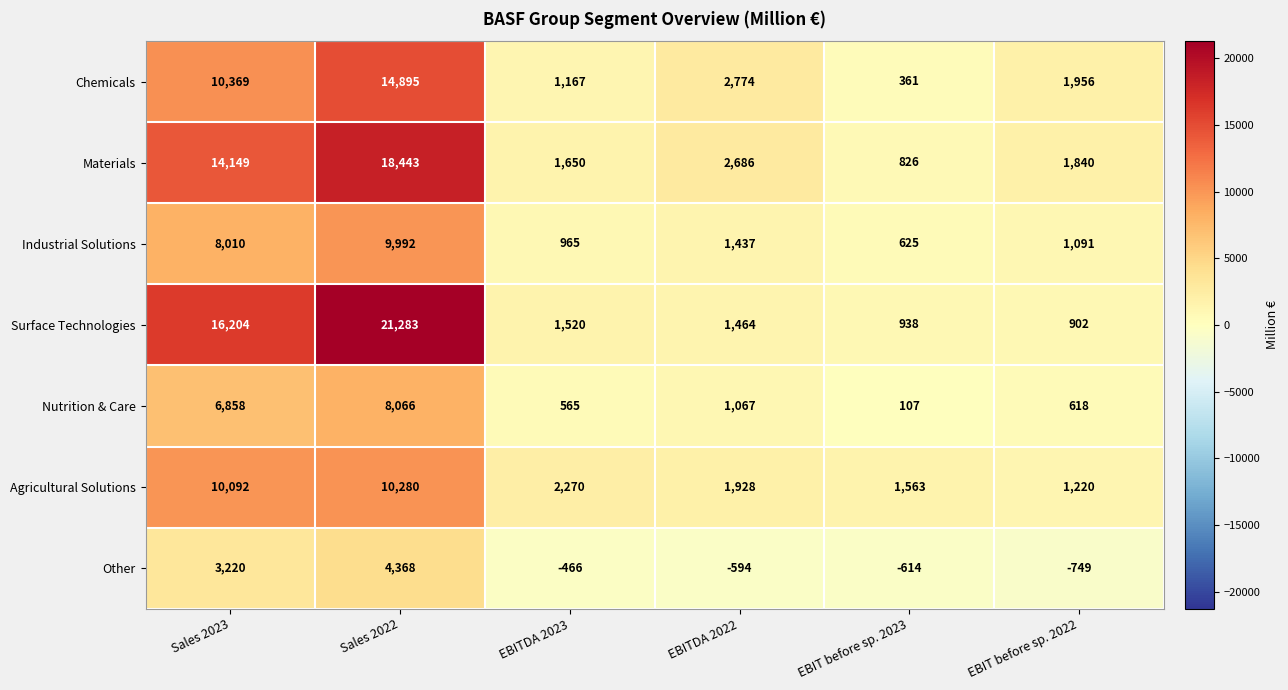

Between Sales 2023 and EBIT before sp. 2023, which series saw the biggest shift?

Surface Technologies